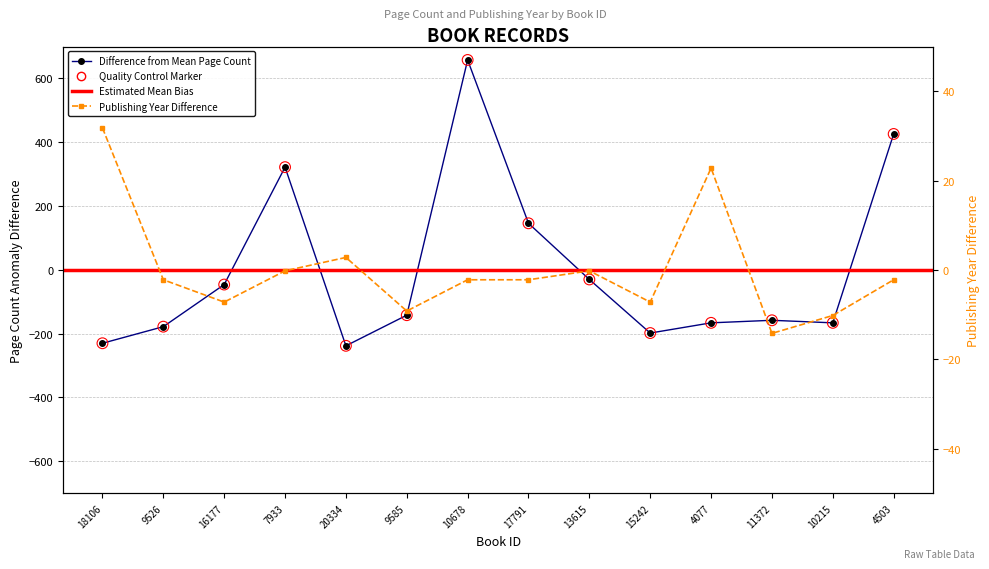

What is the total value across all series at 17791?

143.8